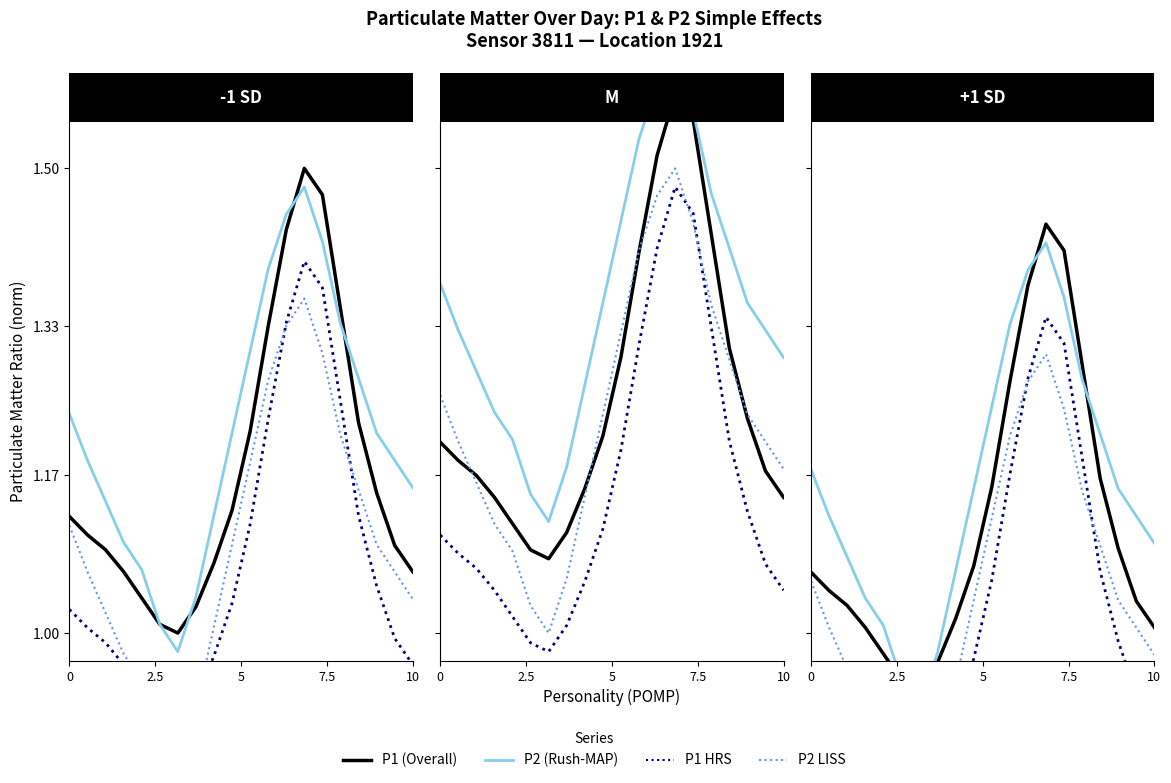

At how many categories does at least one series exceed 0?

20